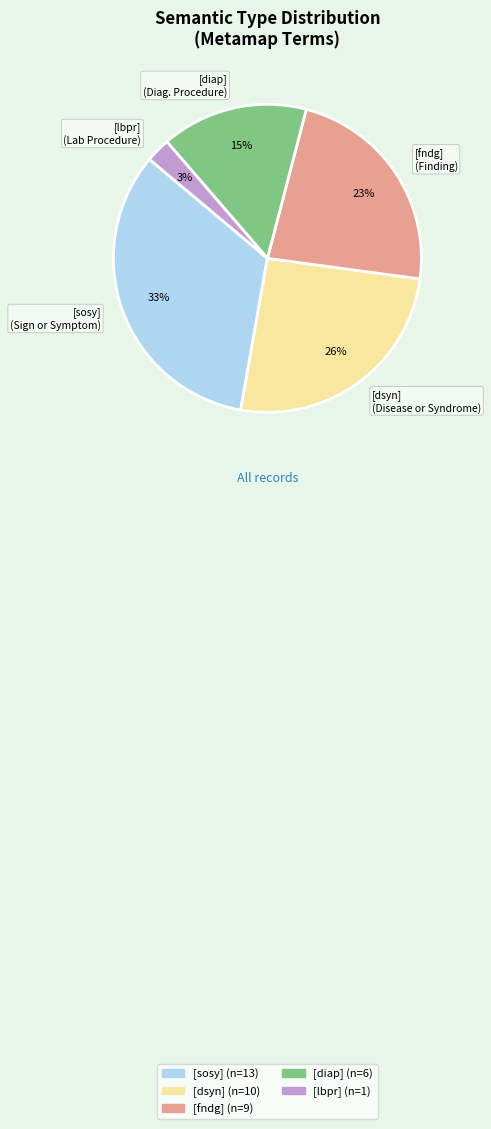

To the nearest percent, what is the average slice percentage?

20%